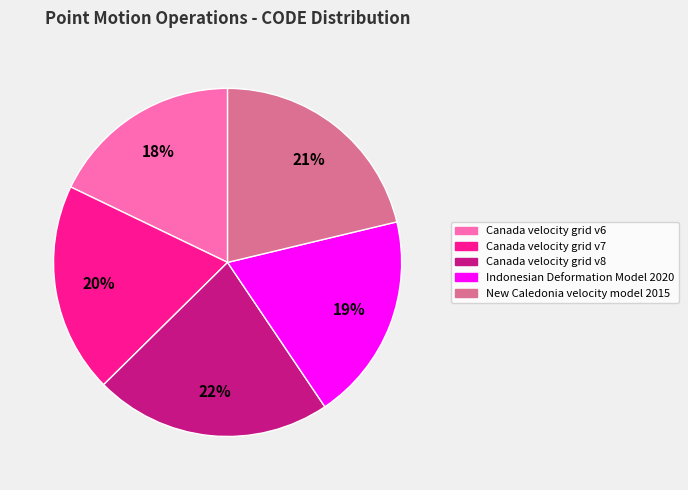

To the nearest percent, what is the difference between the Canada velocity grid v8 and Indonesian Deformation Model 2020 slice percentages?

3%